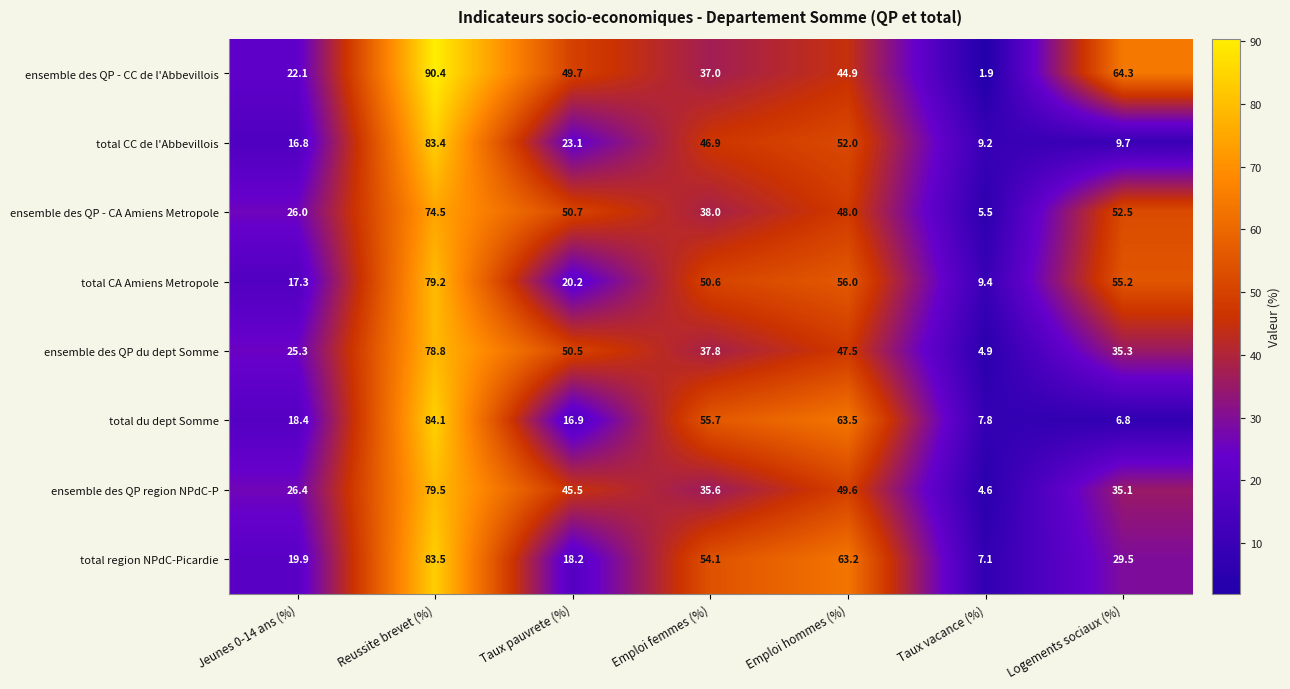

What is the total value across all series at Jeunes 0-14 ans (%)?

172.2